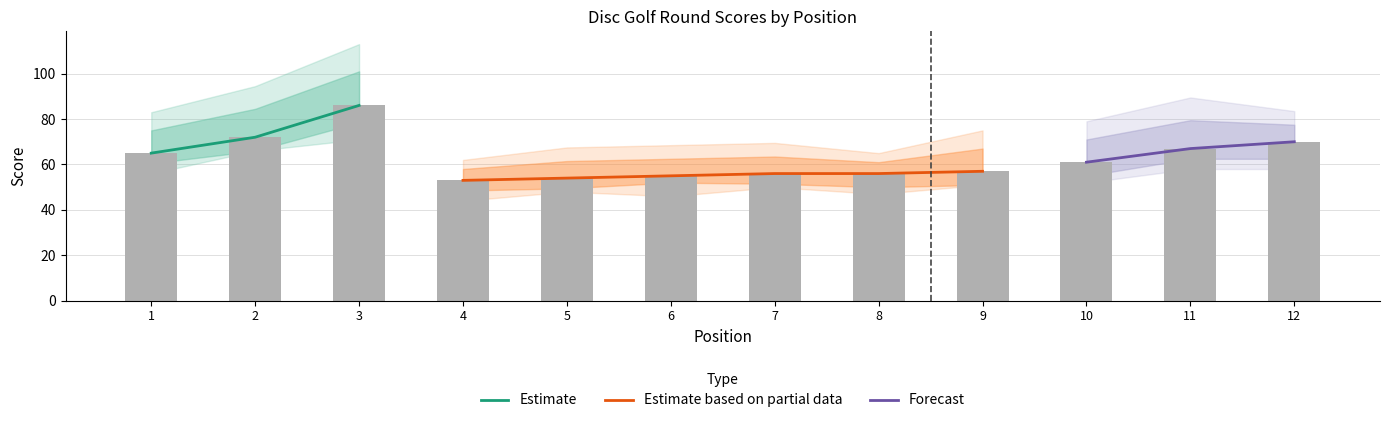

Is it true that event_total_score equals 80 at 9?

False